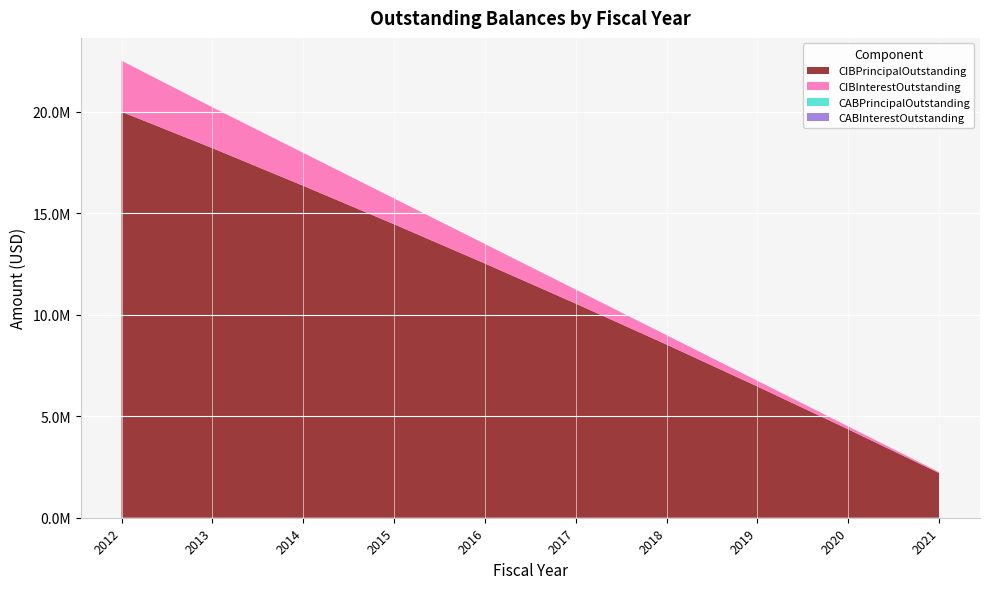

Reading left to right, extract all data points from this chart.

CIBPrincipalOutstanding: 20000000.0	18210000.0	16355000.0	14460000.0	12525000.0	10550000.0	8530000.0	6465000.0	4355000.0	2200000.0
CIBInterestOutstanding: 2515141.7	2013475.0	1621960.0	1270327.5	959437.5	690150.0	463325.0	279930.0	140932.5	47300.0
CABPrincipalOutstanding: 0.0	0.0	0.0	0.0	0.0	0.0	0.0	0.0	0.0	0.0
CABInterestOutstanding: 0.0	0.0	0.0	0.0	0.0	0.0	0.0	0.0	0.0	0.0